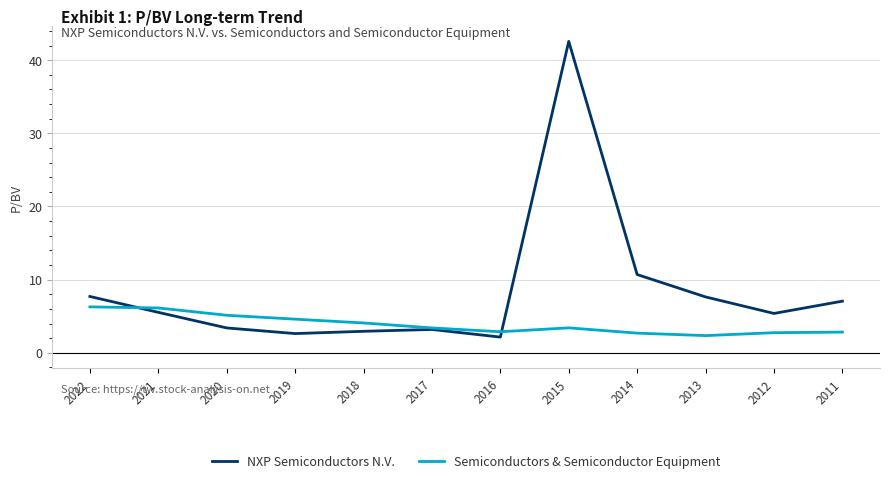

What is the approximate value of NXP Semiconductors N.V. at 2014?

10.7